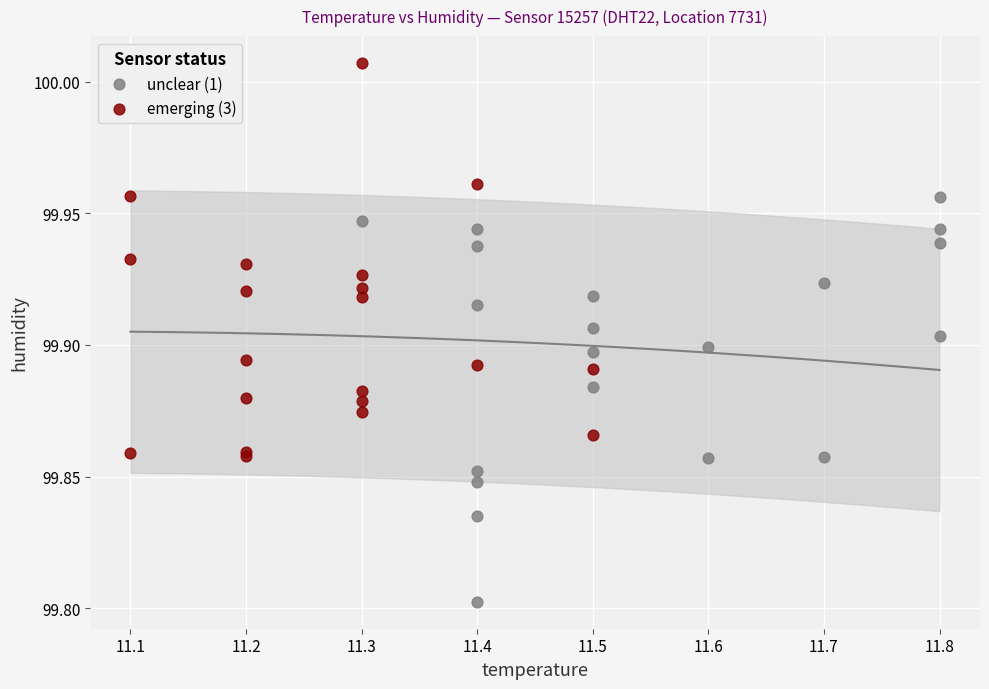

Which series contains the highest Y value?

emerging (3)